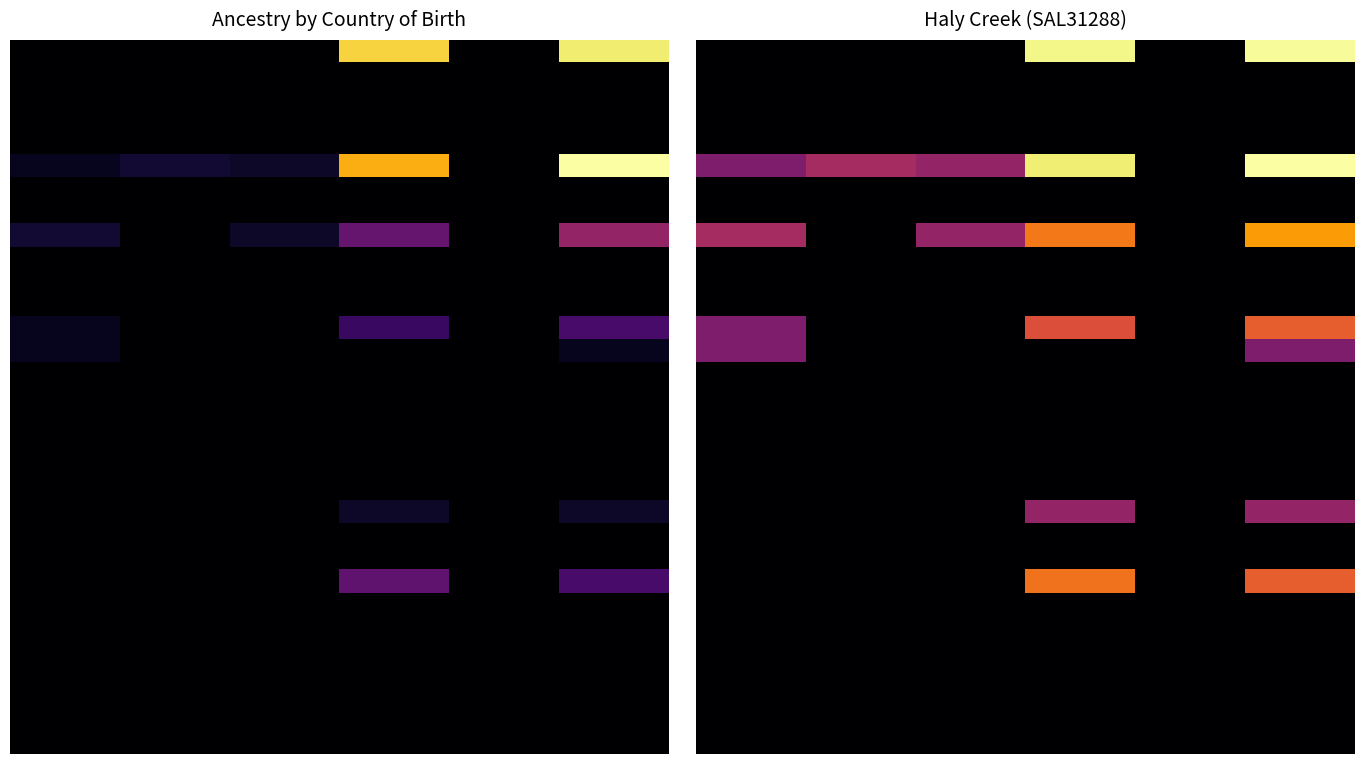

At which category is the sum across all series the highest?

5